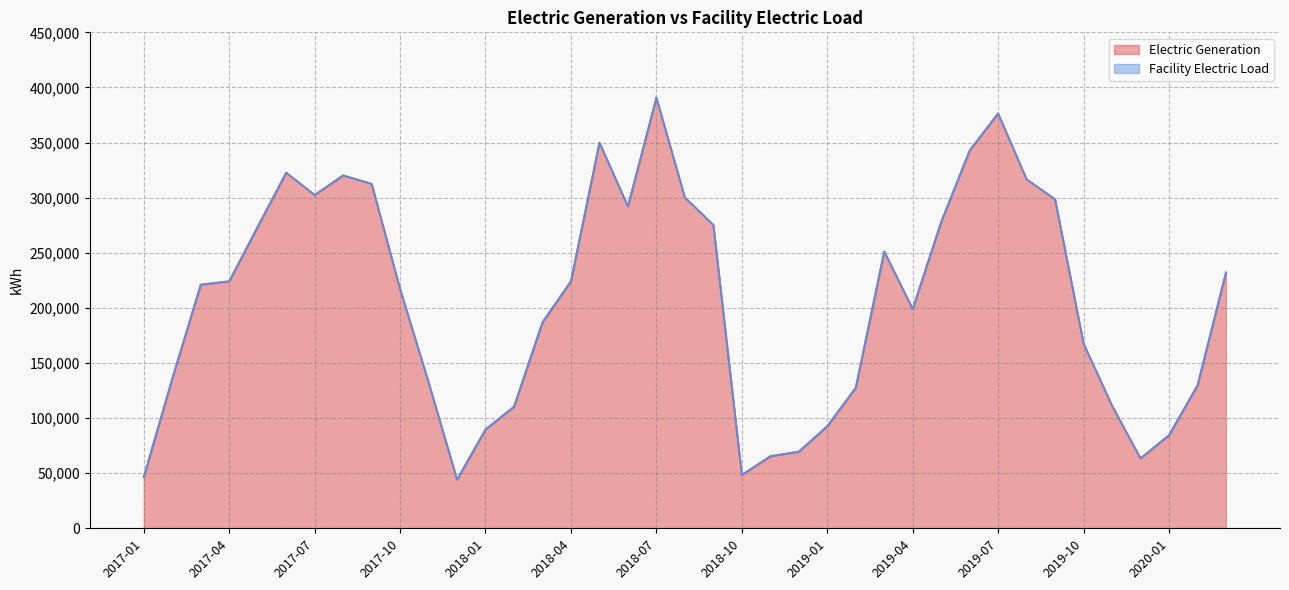

What are all the series names shown in the legend?

Electric Generation, Facility Electric Load